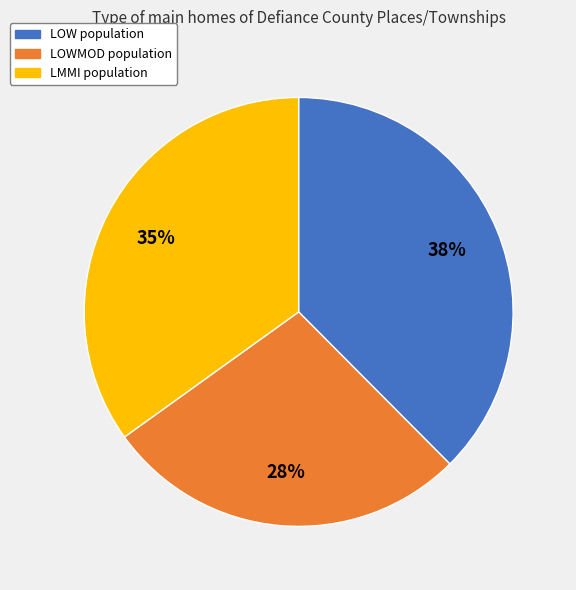

To the nearest percent, what is the average slice percentage?

33%